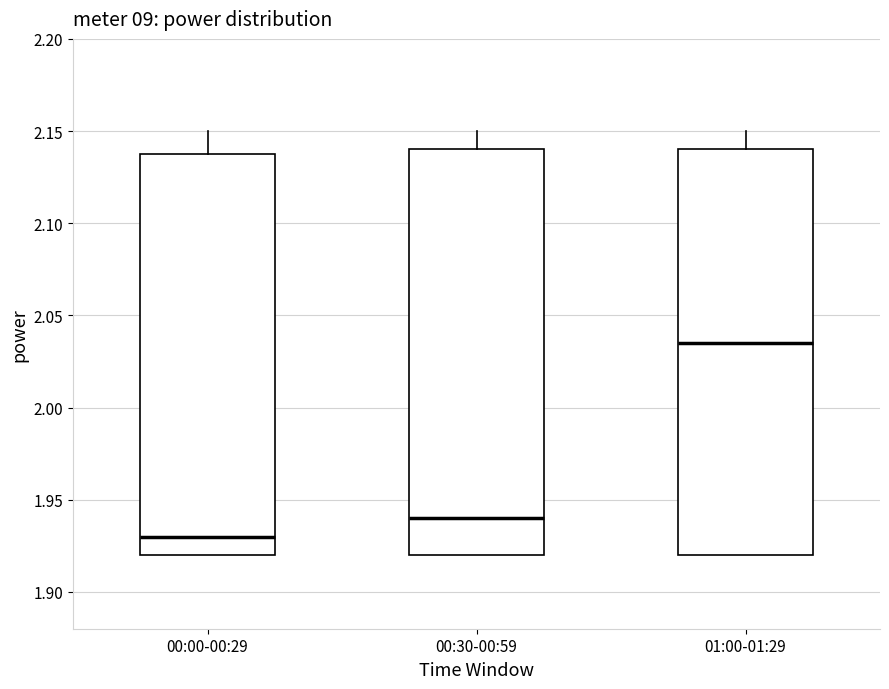

Where is the upper edge of the box for 01:00-01:29 on the y-axis? The values are not printed on the chart, so give them approximately, as read against the axis.

2.140